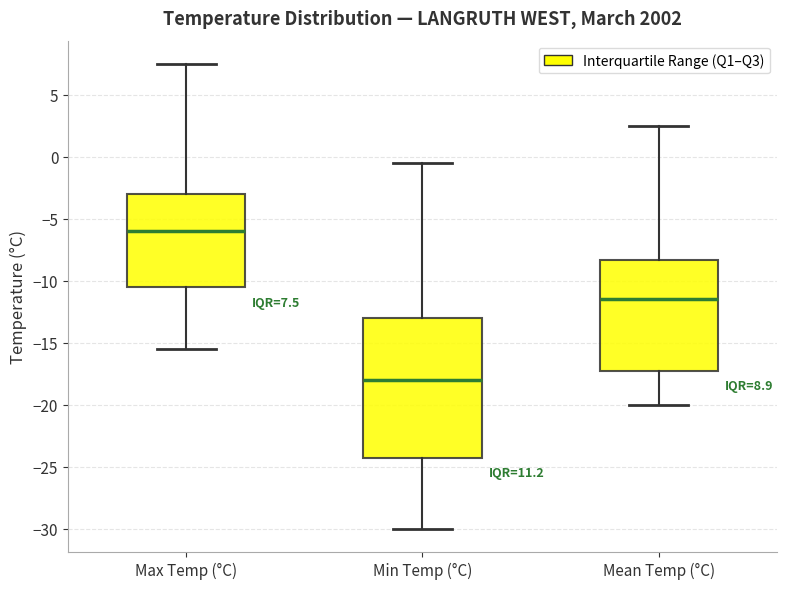

Comparing the boxes themselves (not the whiskers), which one is the tallest?

Min Temp (°C)